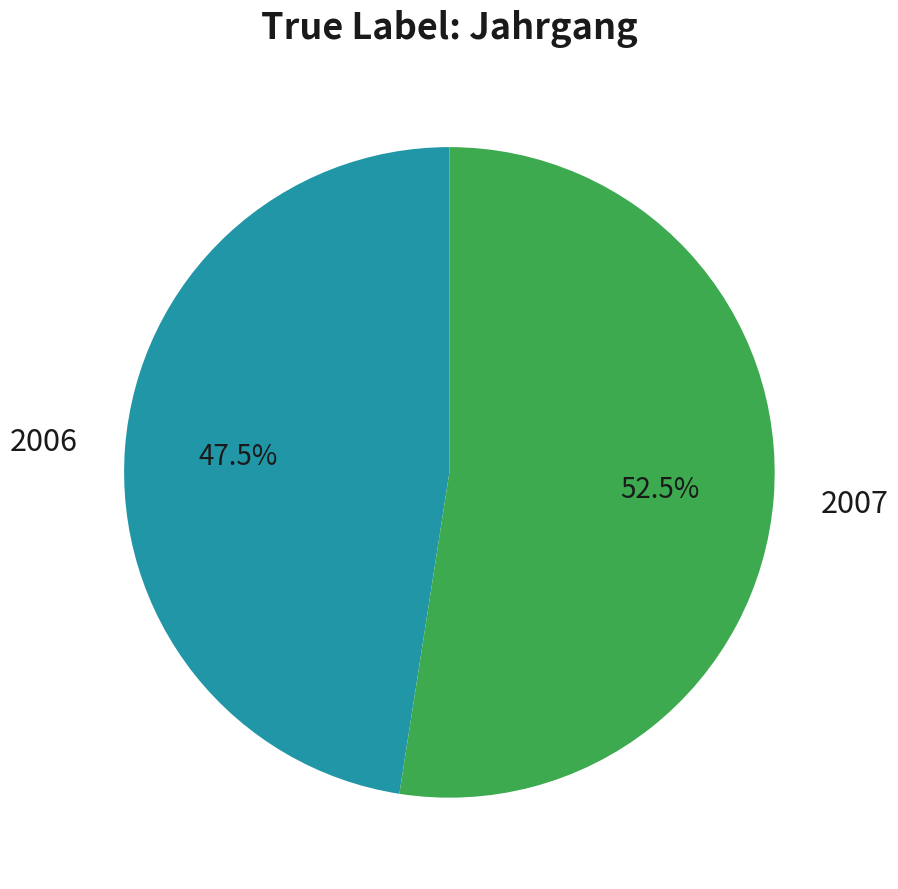

Is there any slice that represents more than half of the pie?

Yes